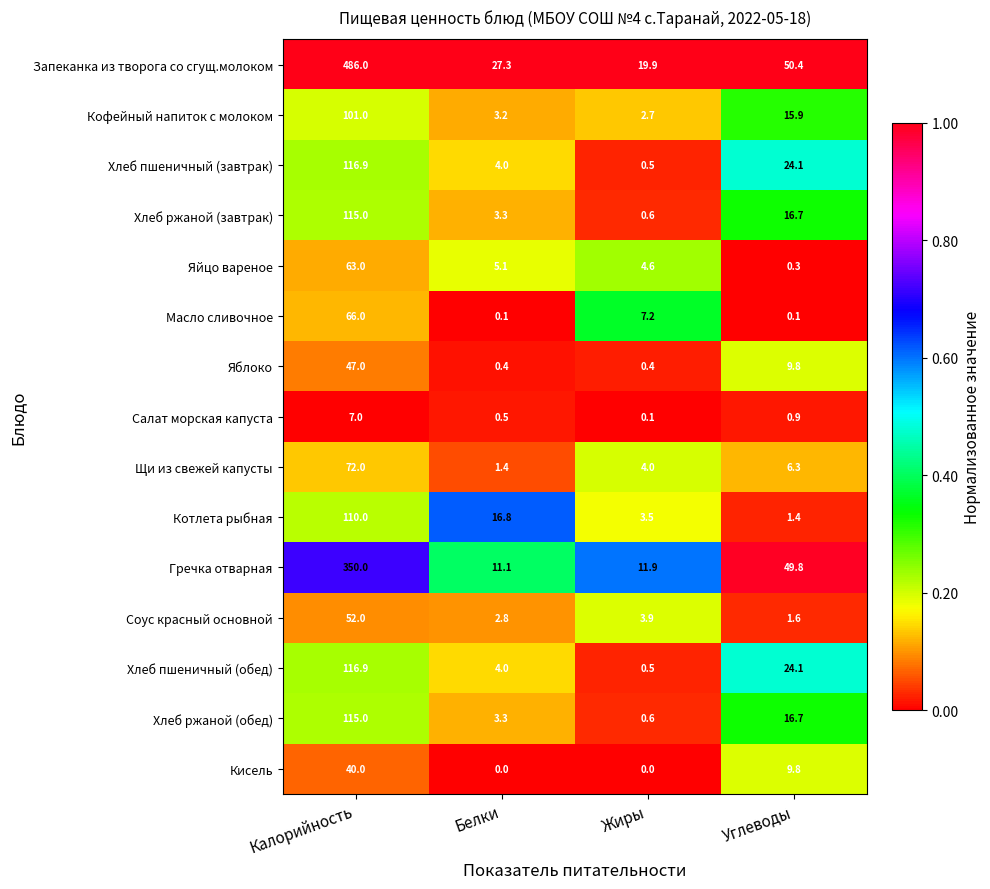

Which series changed the most between Калорийность and Белки?

Запеканка из творога со сгущ.молоком